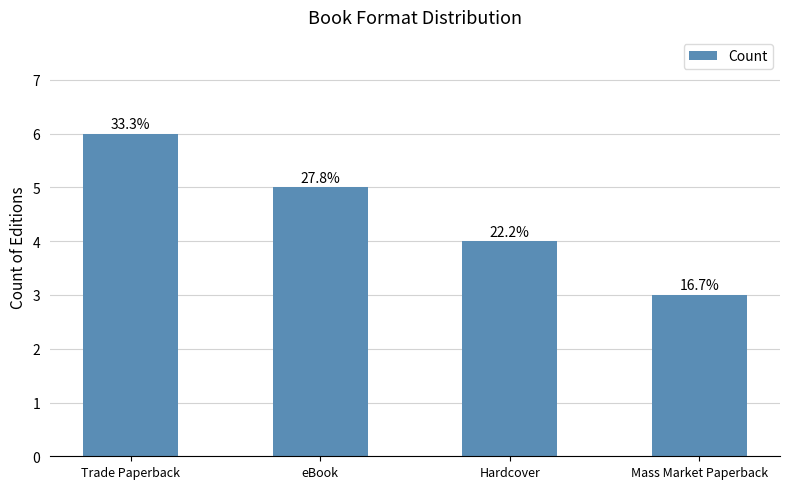

Are the bars horizontal?

No